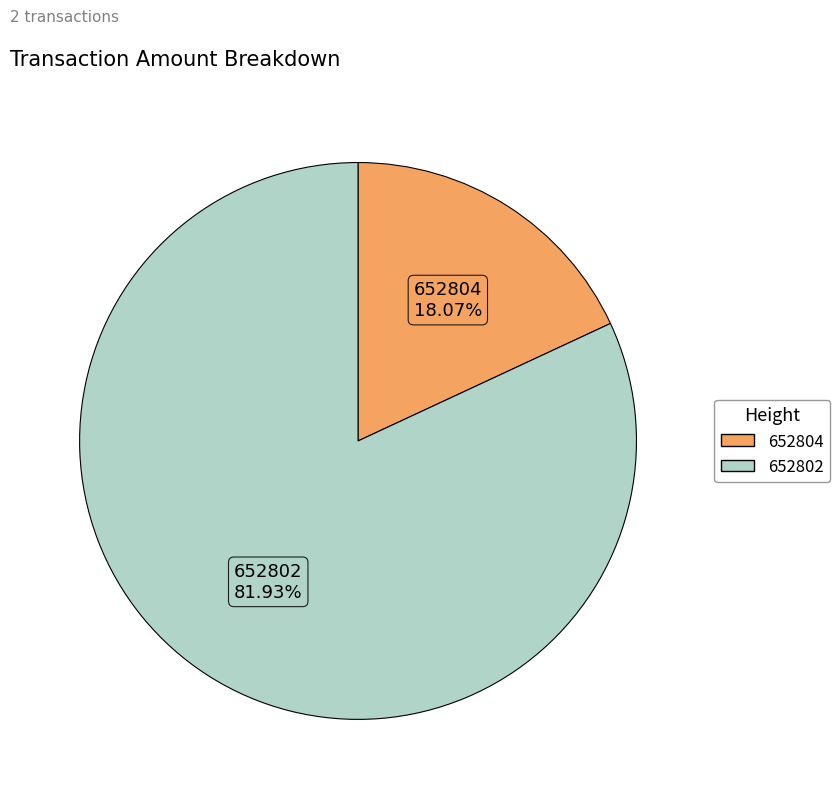

Rank the categories by value from highest to lowest.

652802, 652804